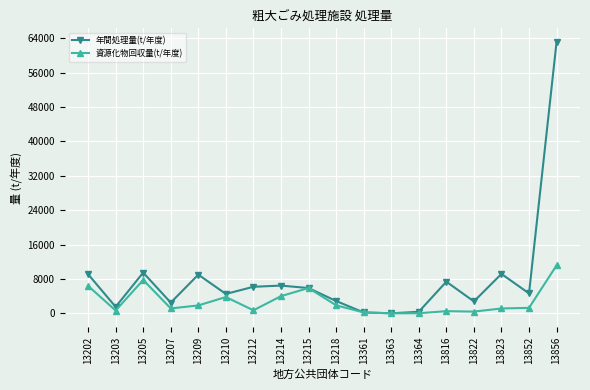

Does the chart display data point markers on the line(s)?

Yes